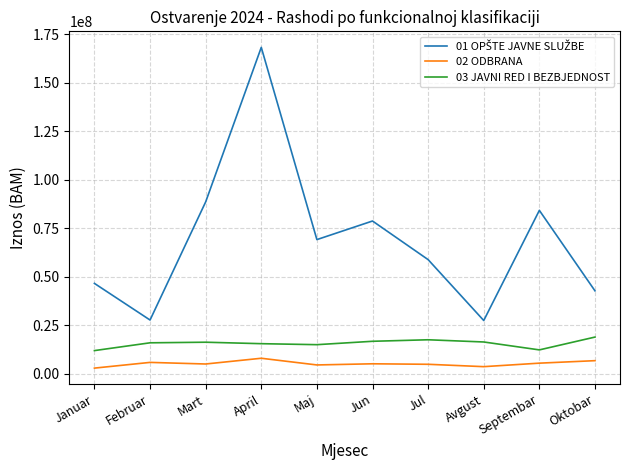

True or false: 02 ODBRANA and 03 JAVNI RED I BEZBJEDNOST cross at least once.

False